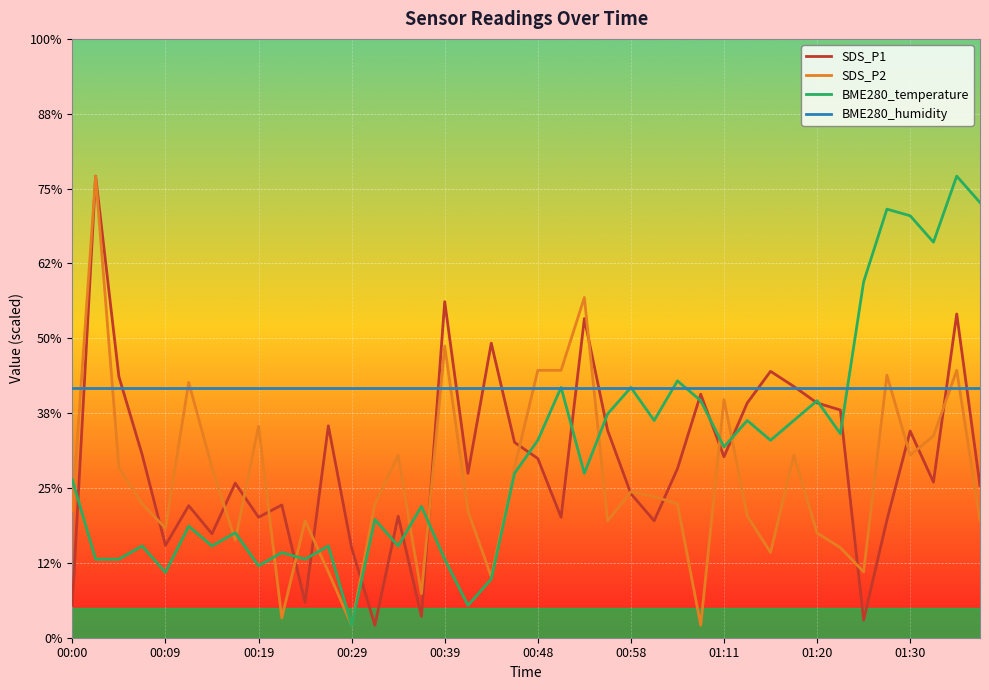

True or false: BME280_humidity and SDS_P2 intersect in this chart.

True